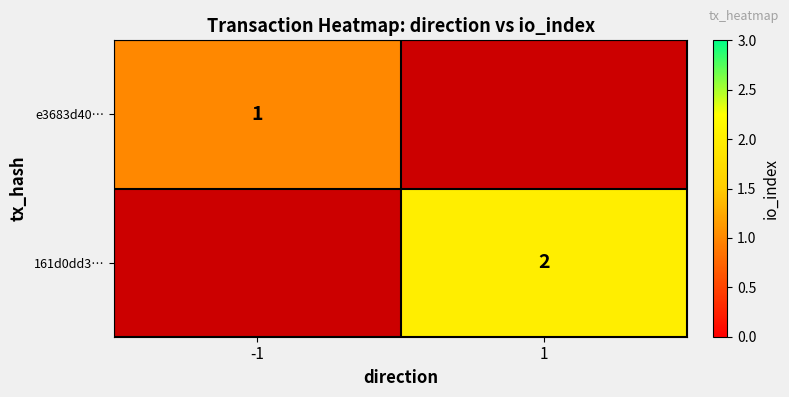

Is it true that e3683d40… equals 1 at -1?

True